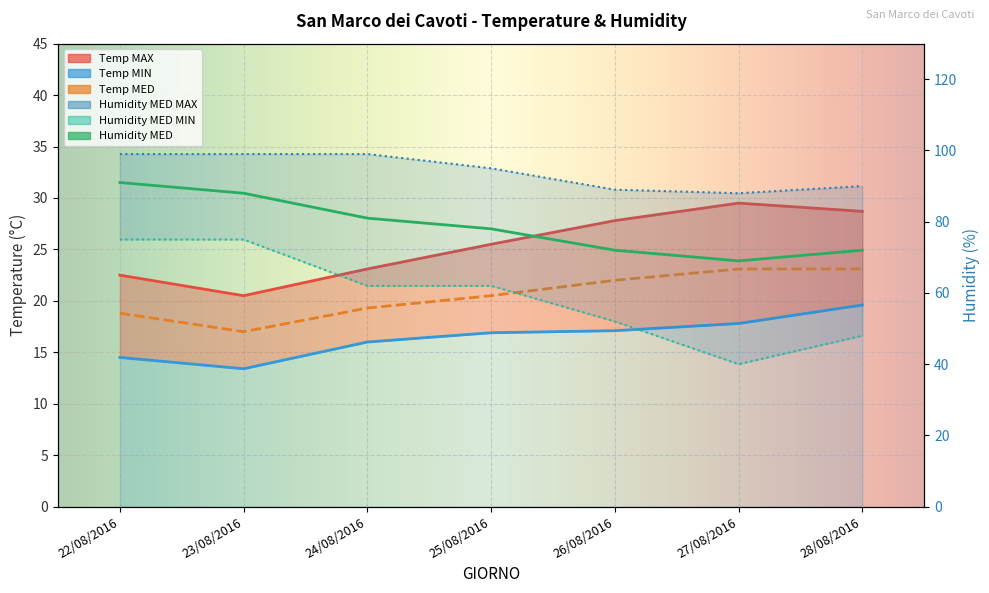

True or false: Humidity MED MAX and Temp MED intersect in this chart.

False